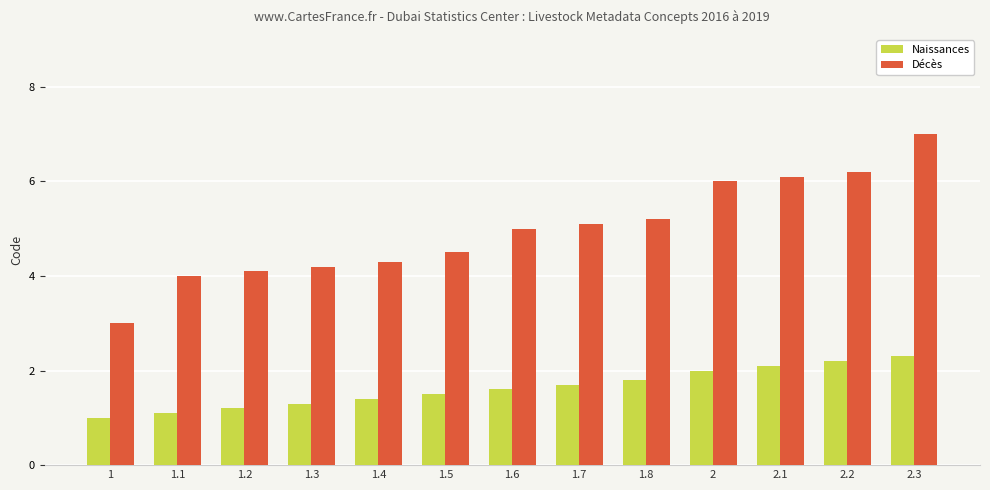

What is the label of the 3rd bar from the right?

2.1